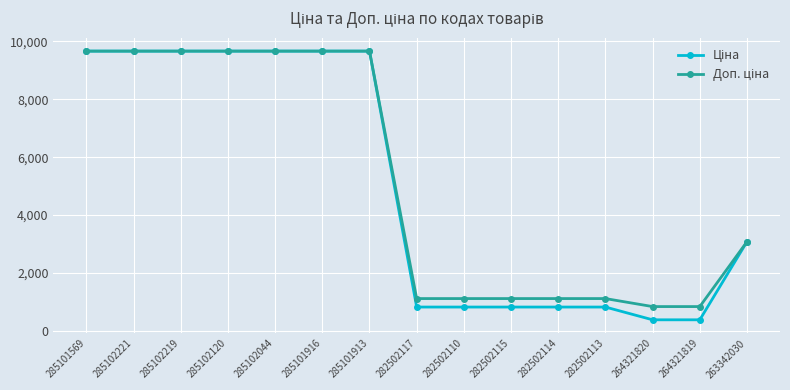

What is the total value across all series at 282502115?

1940.3